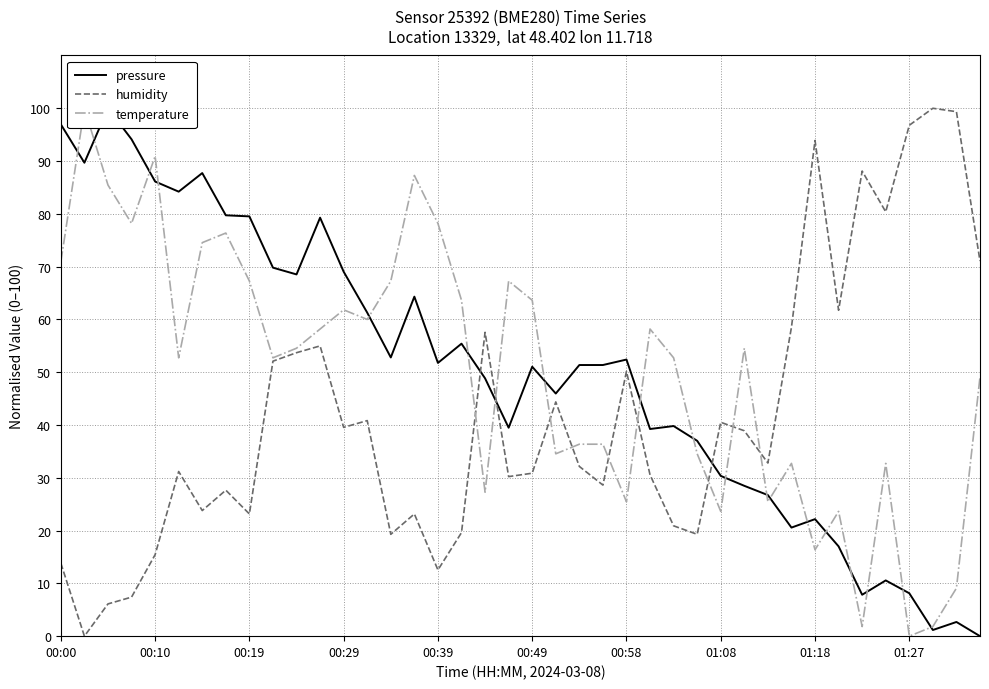

The value of humidity at 00:29 is 39.5. True or false?

True